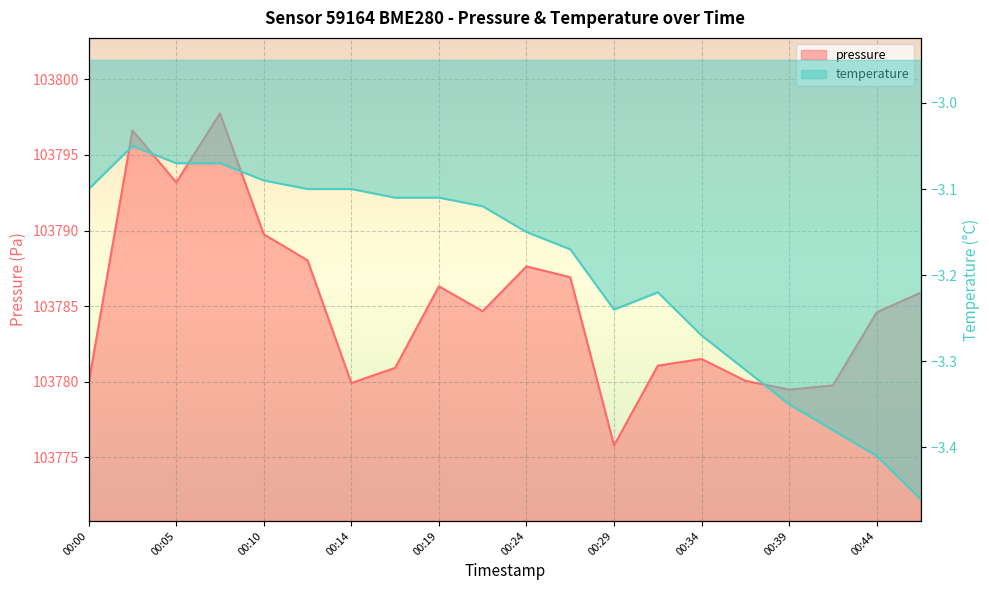

Where is the first local maximum for temperature?

00:02